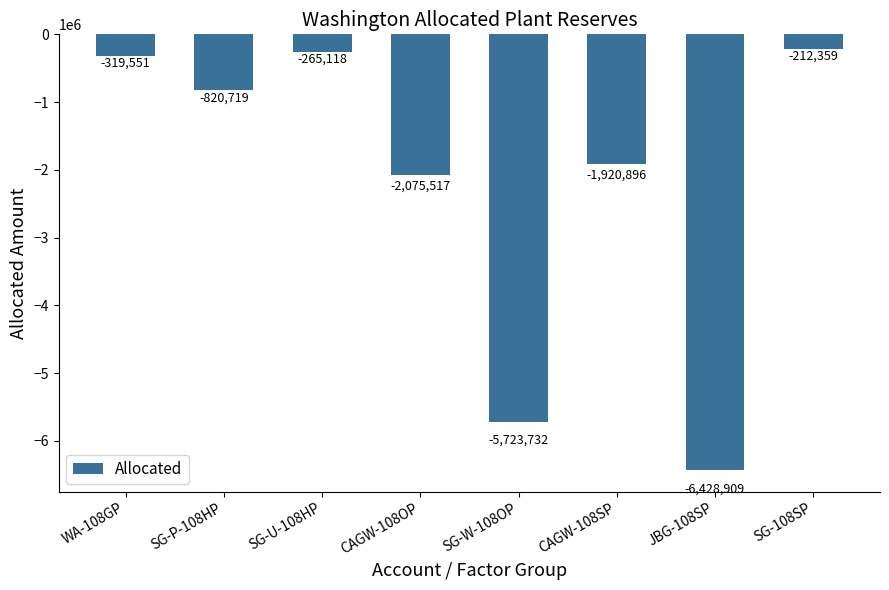

What is the label of the 7th bar from the left?

JBG-108SP